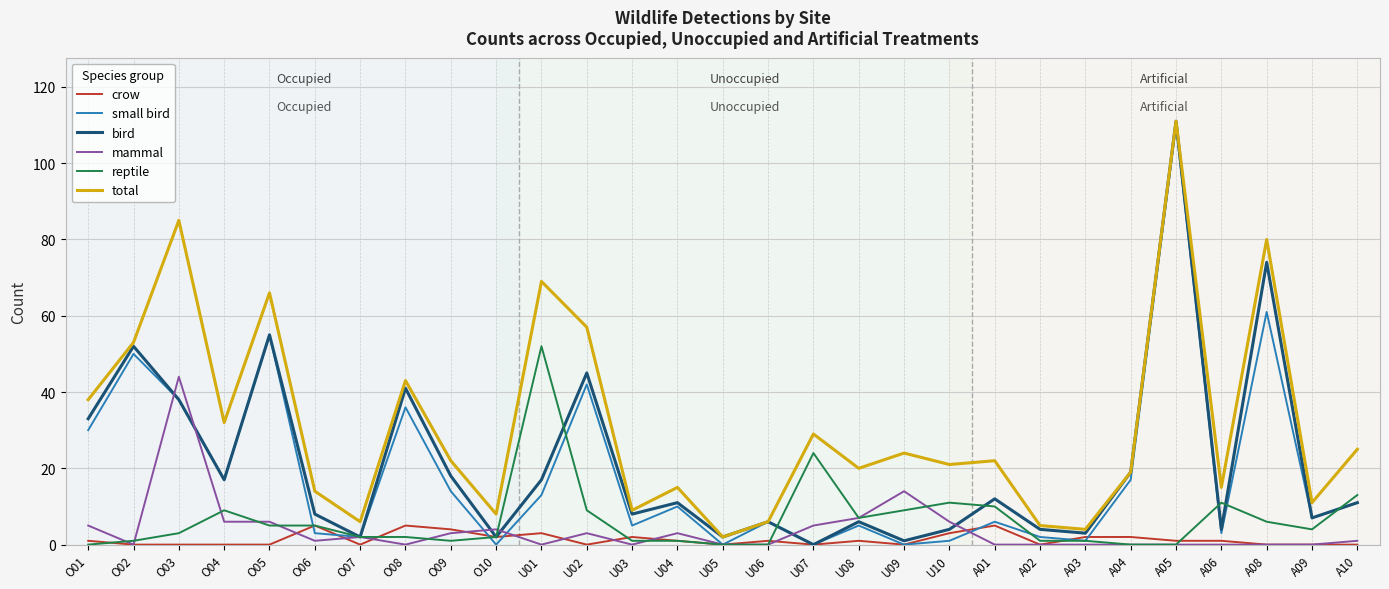

What is the maximum value shown in the chart?

111